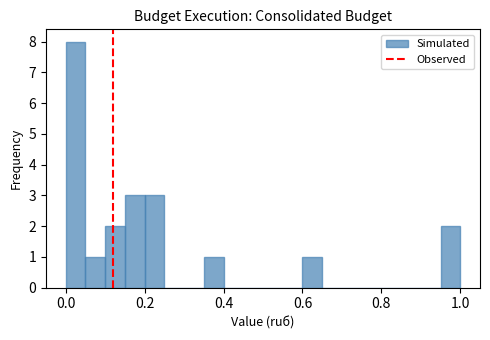

Around what value on the x-axis is the tallest bar? Give the approximate position of its centre, as read against the axis.

0.02